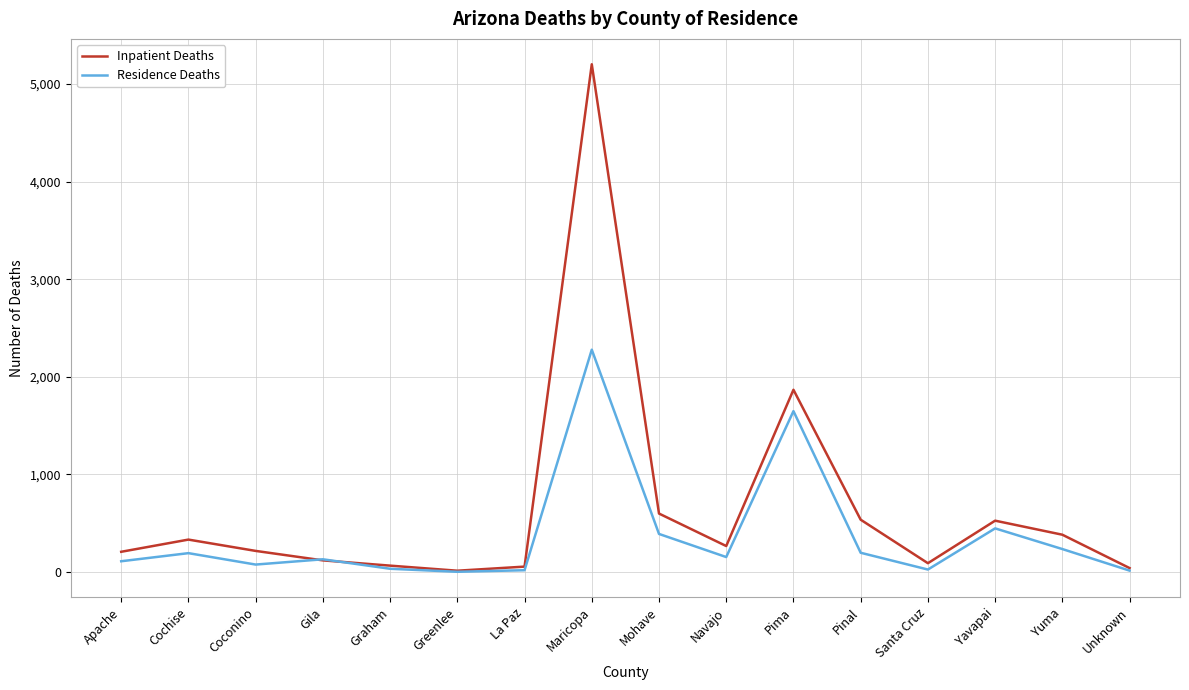

At how many categories does at least one series exceed 919?

2